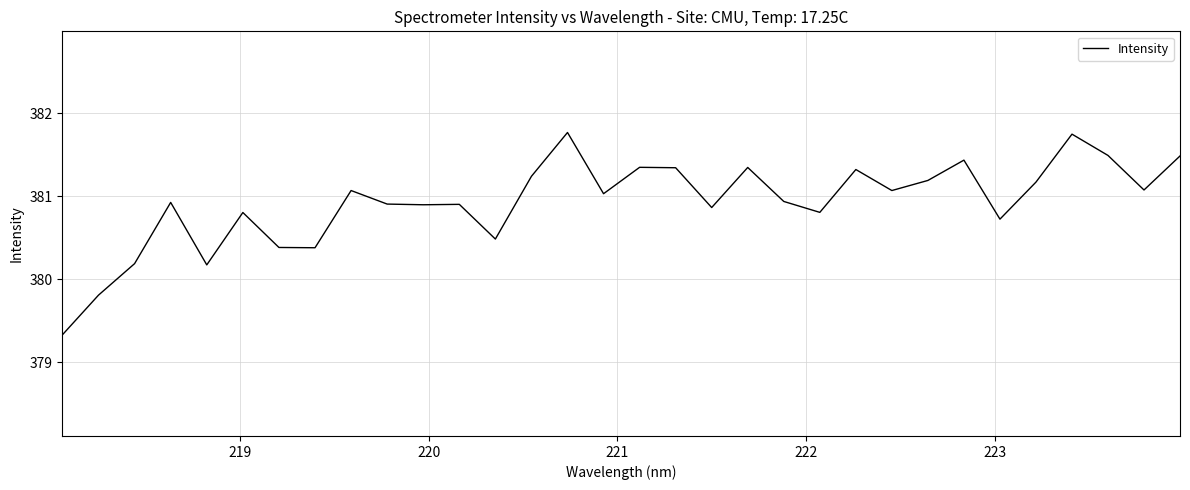

What is the difference between the maximum and minimum values?

2.4